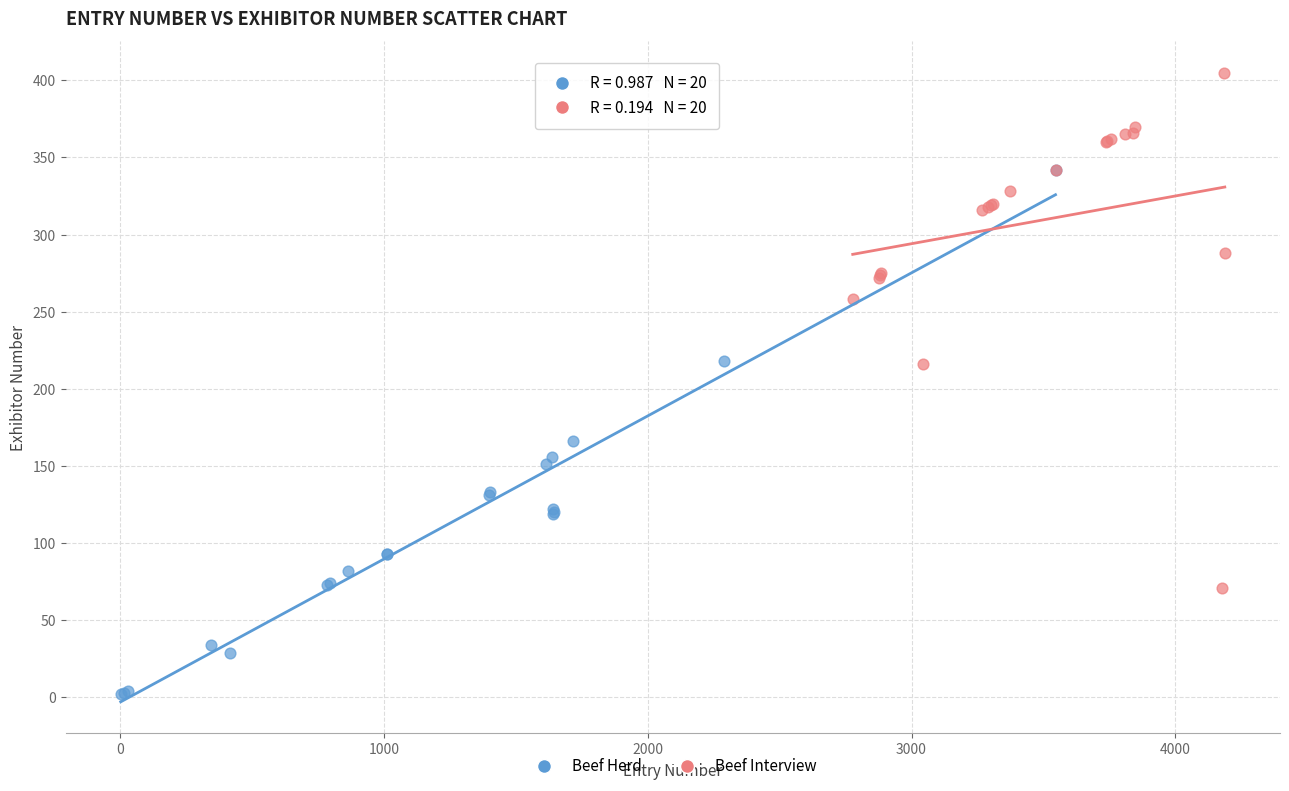

What are all the series names shown in the legend?

Beef Herd, Beef Interview